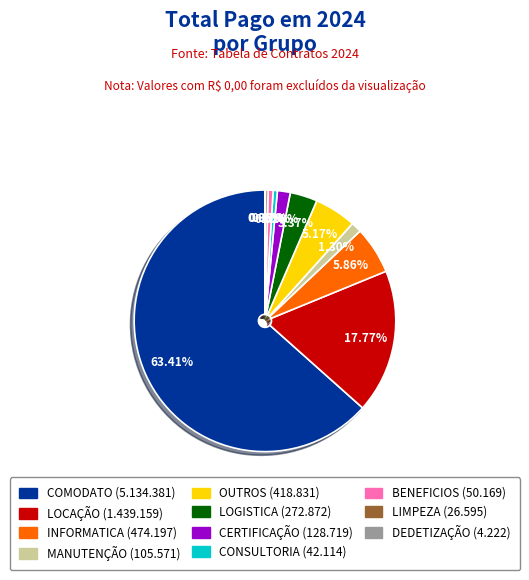

The LOCAÇÃO slice represents 18% of the pie. True or false?

True